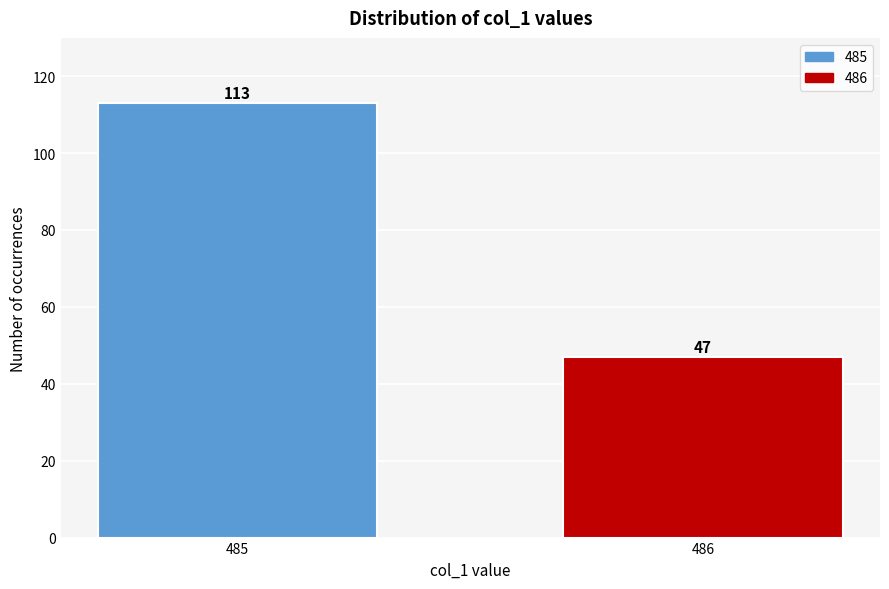

Reading left to right, extract all data points from this chart.

113	47